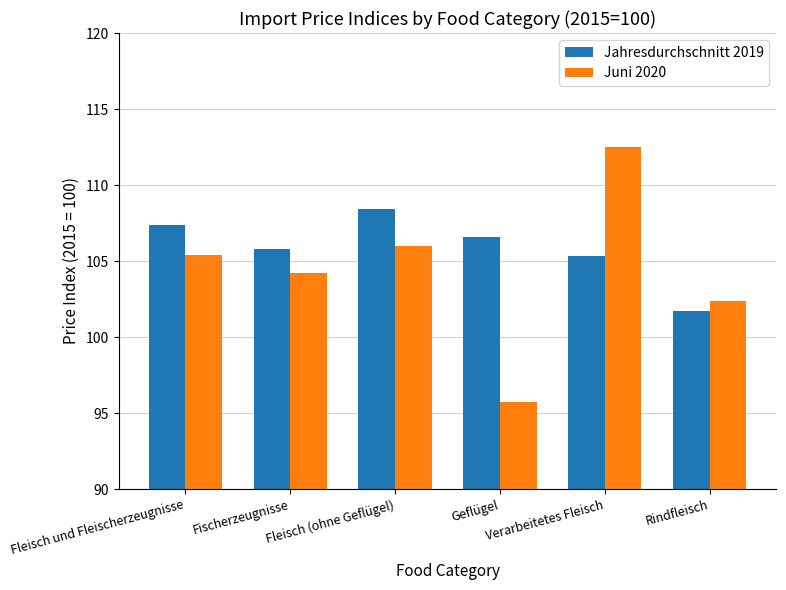

At which category is the sum across all series the highest?

Verarbeitetes Fleisch